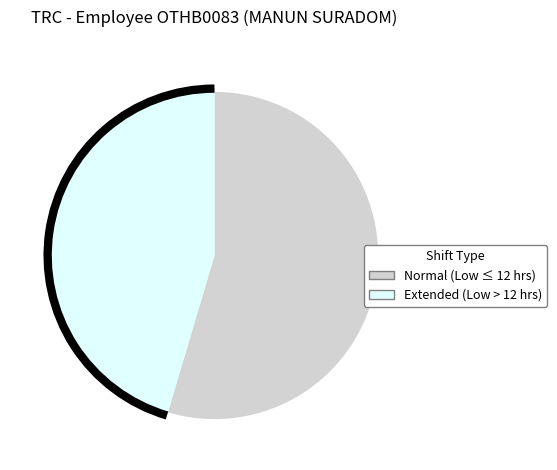

Does any single category account for the majority?

Yes